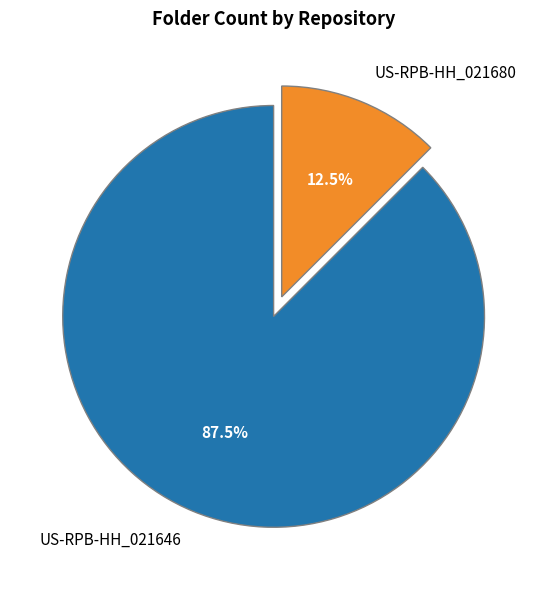

Is there a majority slice in this chart?

Yes